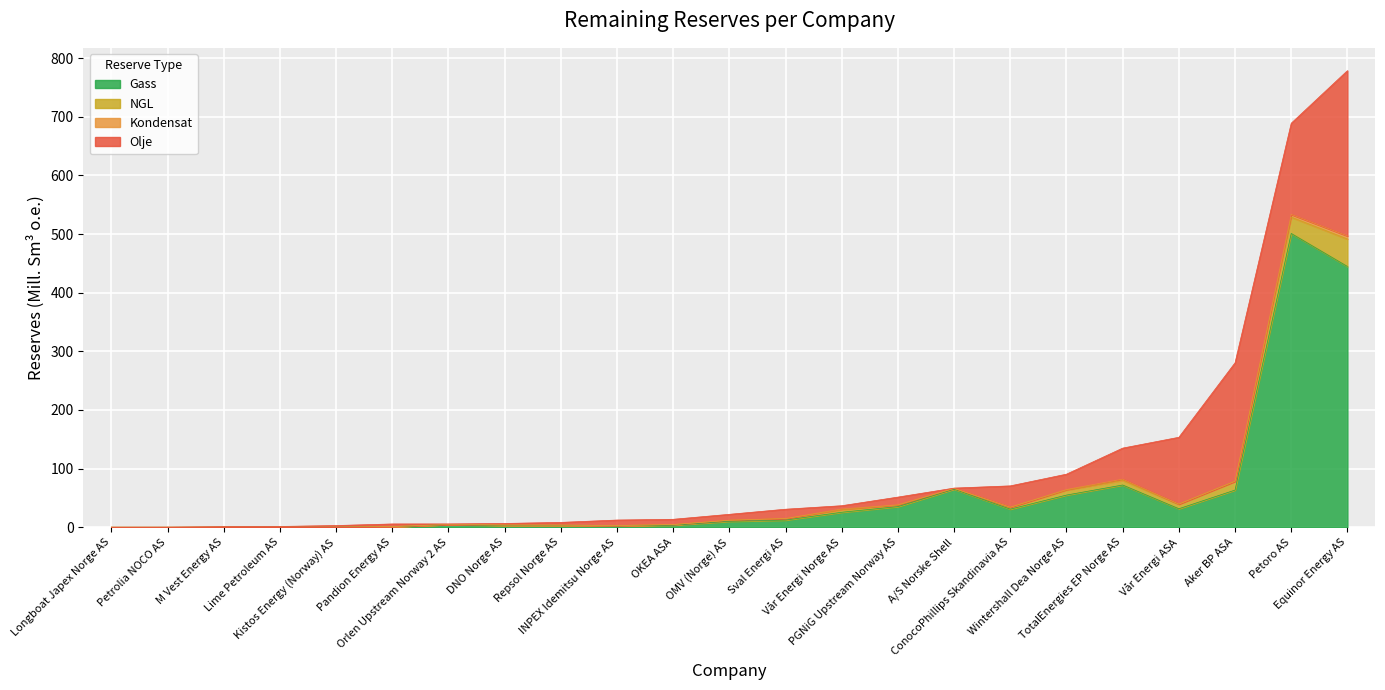

What are all the series names shown in the legend?

Olje, Kondensat, NGL, Gass